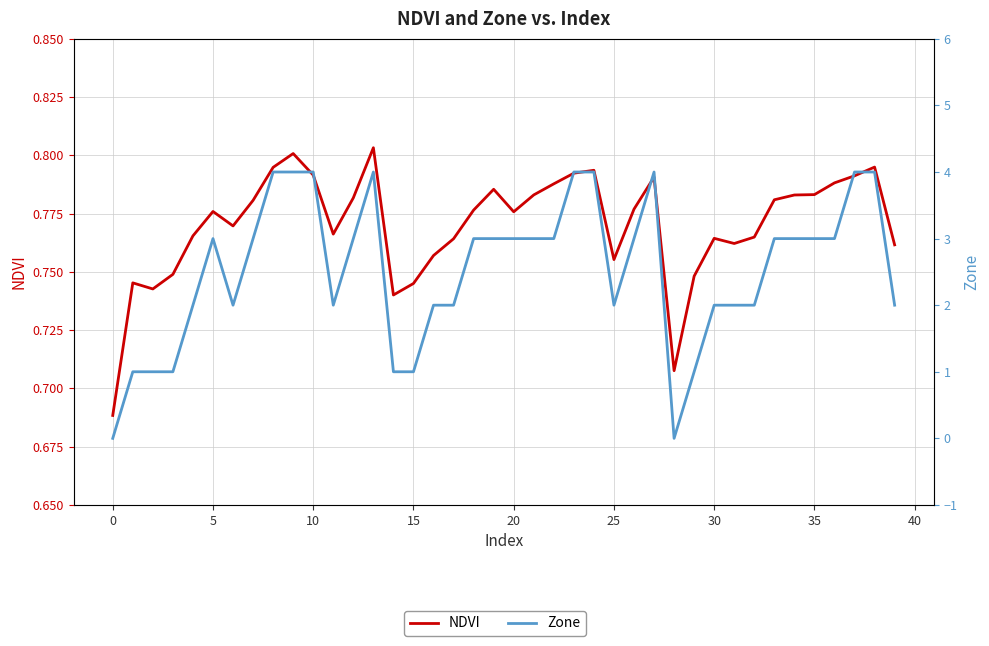

What is the spread (max minus min) of values at 36?

2.2